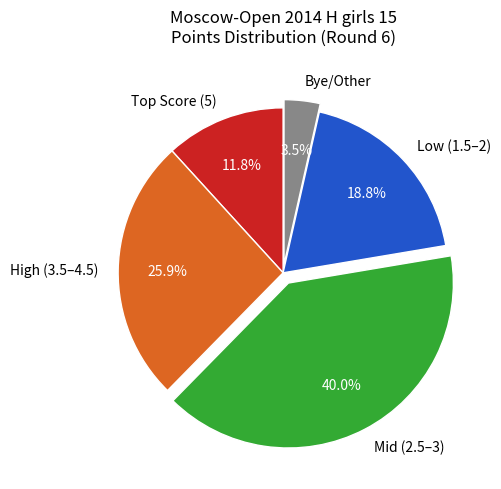

Rank the categories by value from highest to lowest.

Mid (2.5–3), High (3.5–4.5), Low (1.5–2), Top Score (5), Bye/Other